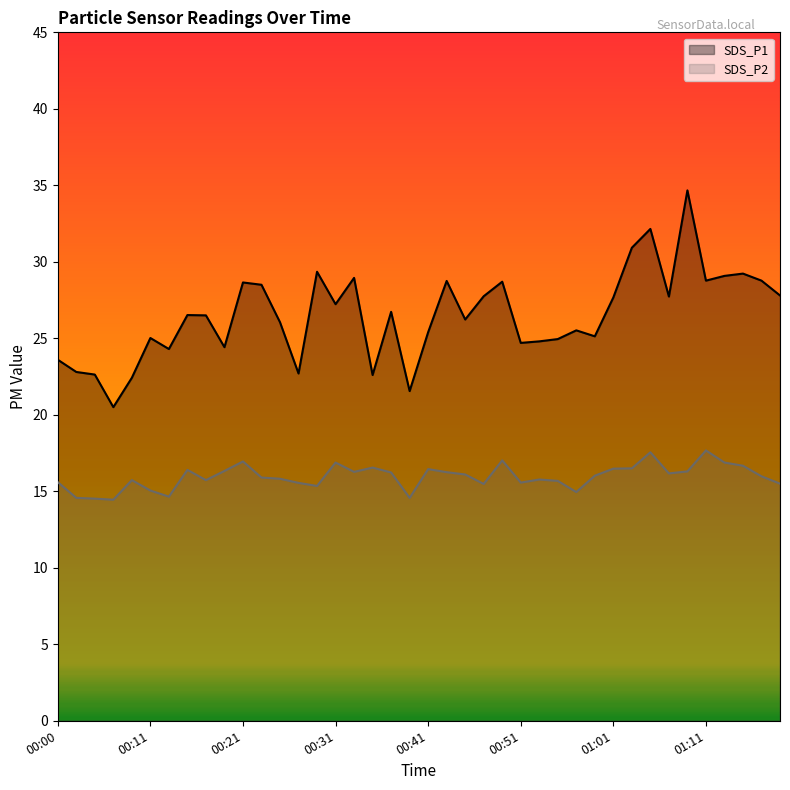

Reading left to right, transcribe all the data shown in this chart.

SDS_P1: 00:00=23.6	00:02=22.8	00:04=22.6	00:07=20.5	00:09=22.4	00:11=25.0	00:13=24.3	00:15=26.5	00:17=26.5	00:19=24.4	00:21=28.6	00:23=28.5	00:25=26.1	00:27=22.7	00:29=29.4	00:31=27.2	00:33=28.9	00:35=22.6	00:37=26.7	00:39=21.6	00:41=25.4	00:43=28.8	00:45=26.2	00:47=27.8	00:49=28.7	00:51=24.7	00:53=24.8	00:55=24.9	00:57=25.5	00:59=25.1	01:01=27.7	01:03=30.9	01:05=32.1	01:07=27.7	01:09=34.7	01:11=28.8	01:13=29.1	01:15=29.2	01:17=28.8	01:19=27.8
SDS_P2: 00:00=15.6	00:02=14.6	00:04=14.5	00:07=14.4	00:09=15.7	00:11=15.1	00:13=14.7	00:15=16.4	00:17=15.7	00:19=16.3	00:21=16.9	00:23=15.9	00:25=15.8	00:27=15.6	00:29=15.3	00:31=16.9	00:33=16.3	00:35=16.6	00:37=16.2	00:39=14.6	00:41=16.4	00:43=16.2	00:45=16.1	00:47=15.5	00:49=17.0	00:51=15.6	00:53=15.8	00:55=15.7	00:57=14.9	00:59=16.0	01:01=16.5	01:03=16.5	01:05=17.6	01:07=16.2	01:09=16.3	01:11=17.7	01:13=16.9	01:15=16.7	01:17=16.0	01:19=15.5